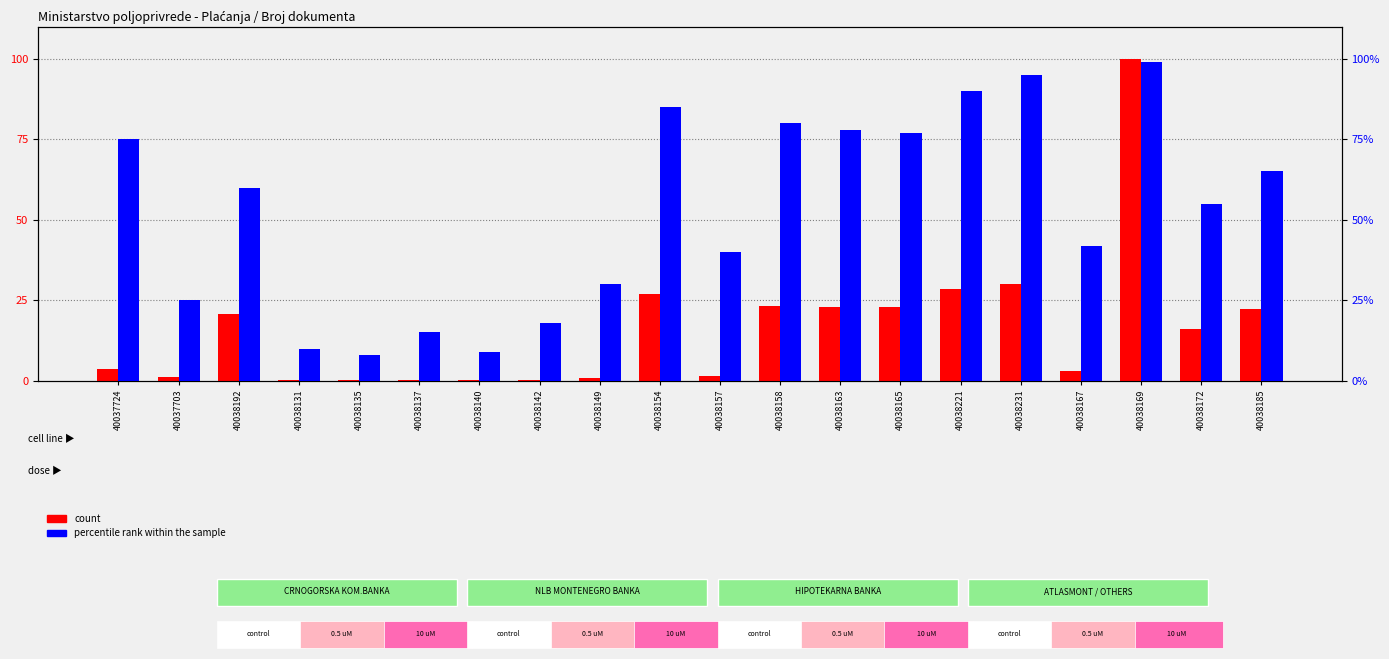

True or false: count has a value of 46.4 at 40038154.

False